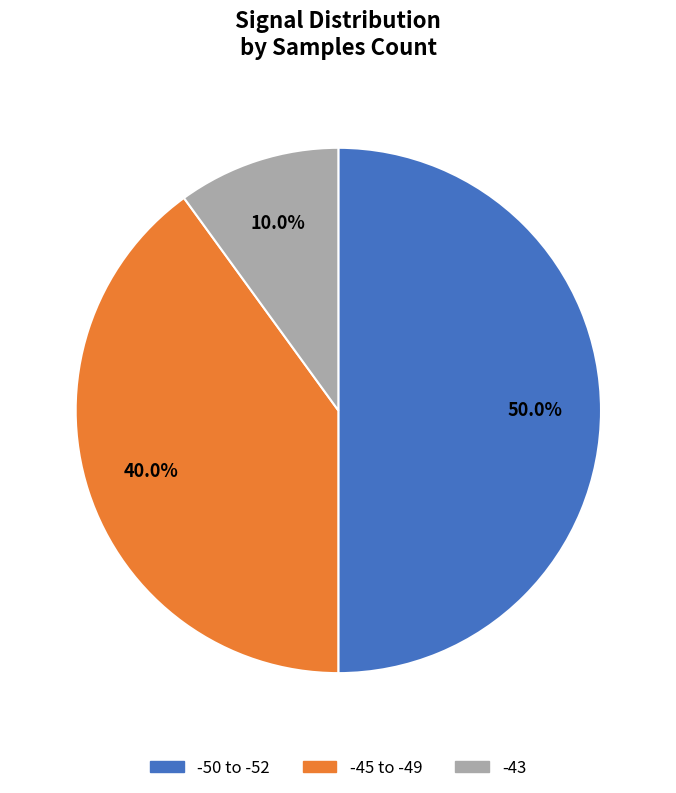

How many segments does this pie chart have?

3